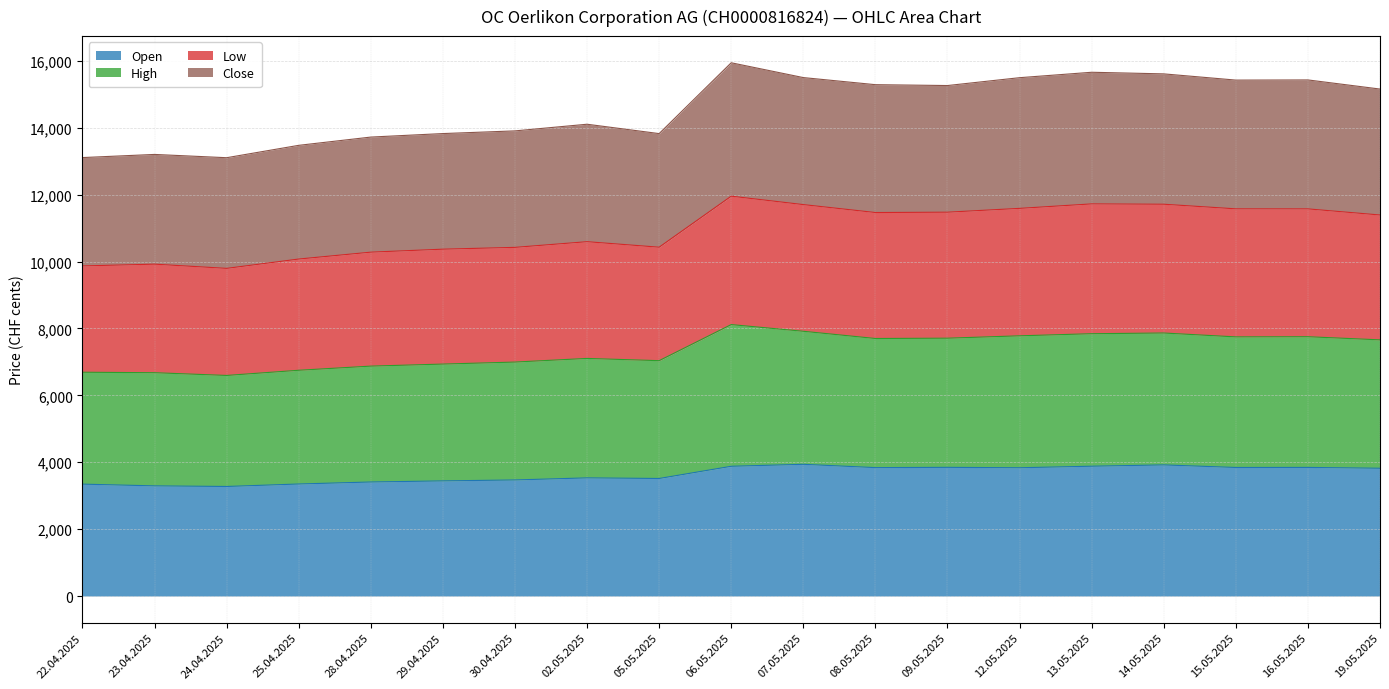

The value of Open at 30.04.2025 is 3471. True or false?

True